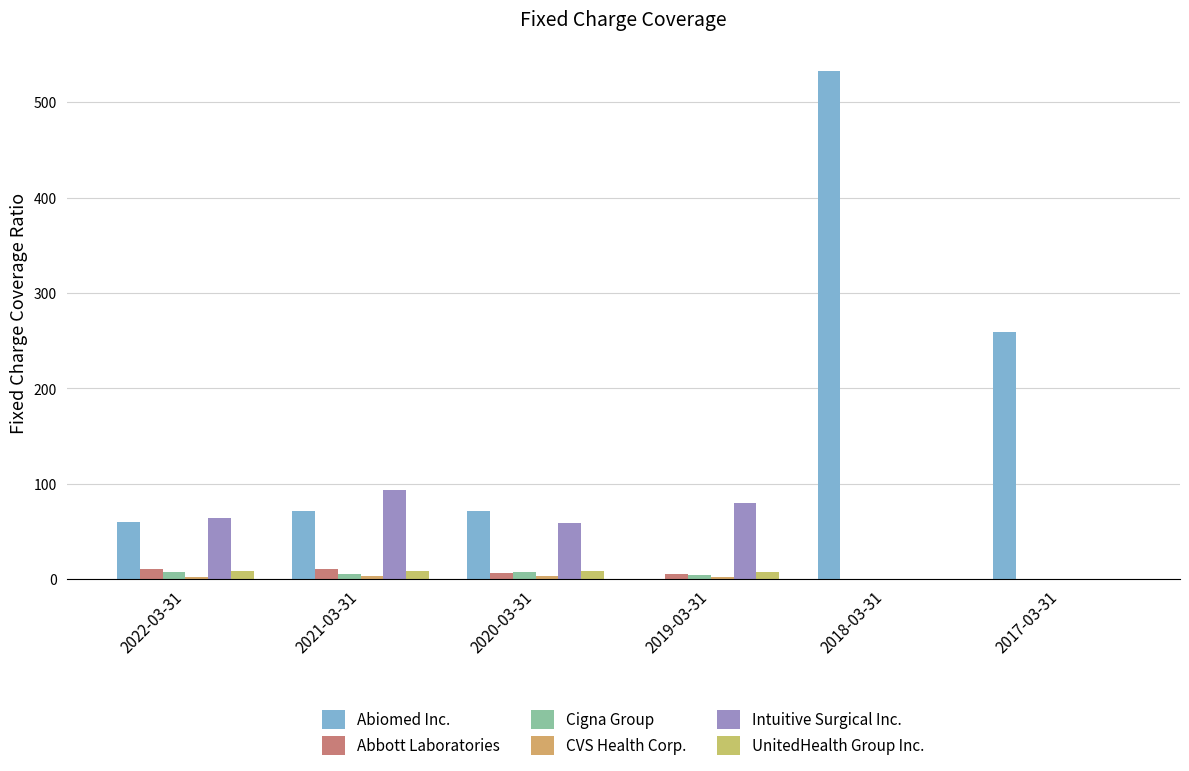

Which series has the largest range (max minus min)?

Abiomed Inc.